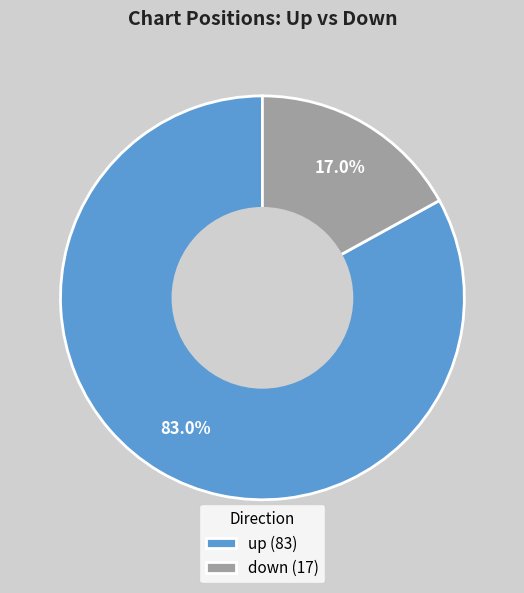

How many slices are in this pie chart?

2